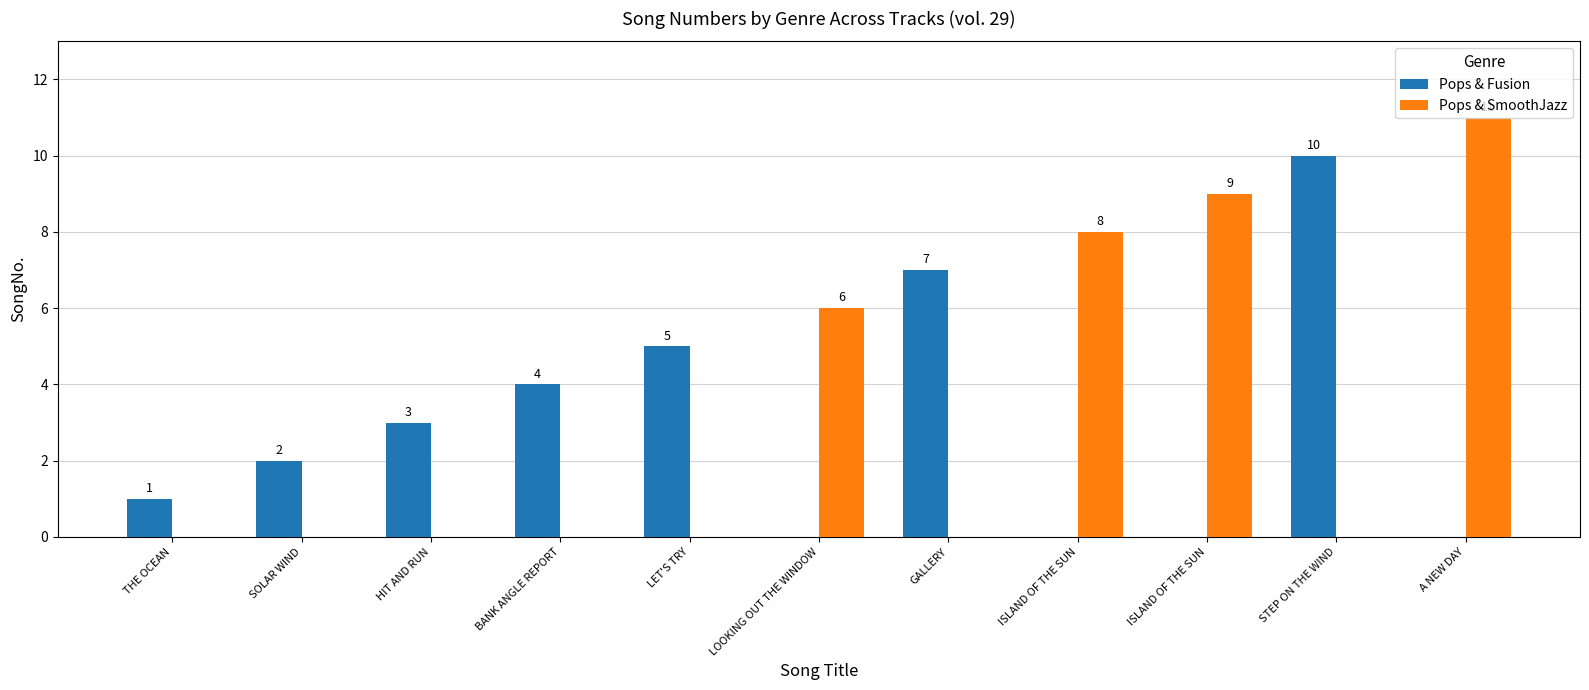

How many groups of bars are there?

11